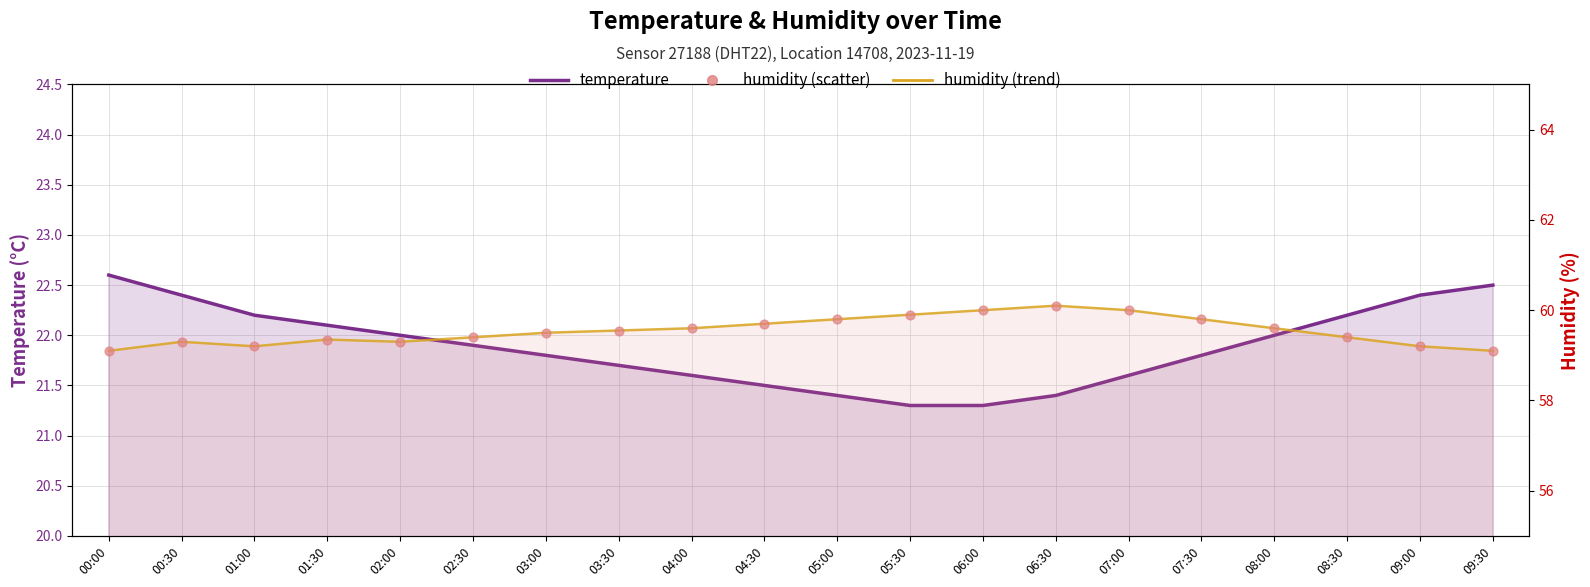

Which series has the largest Y range (max minus min)?

temperature